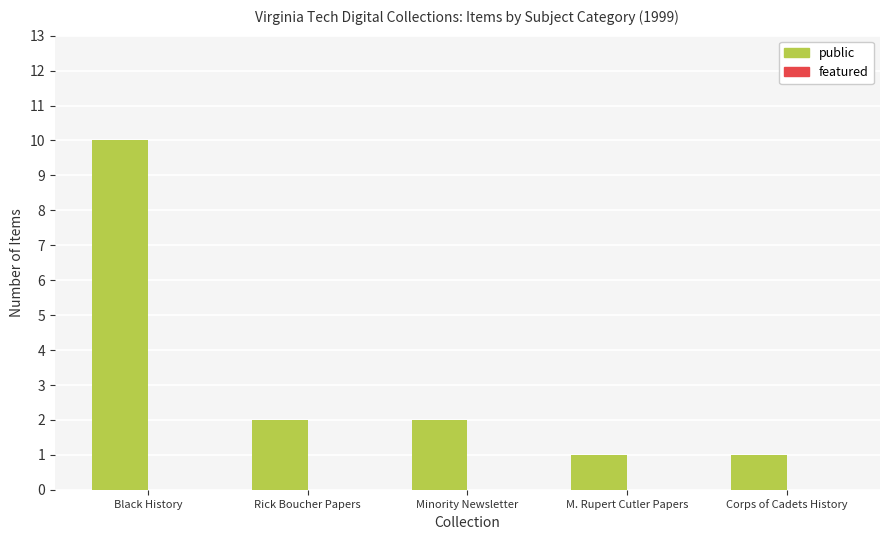

What is the ratio of the value at Corps of Cadets History to the value at Minority Newsletter?

0.5